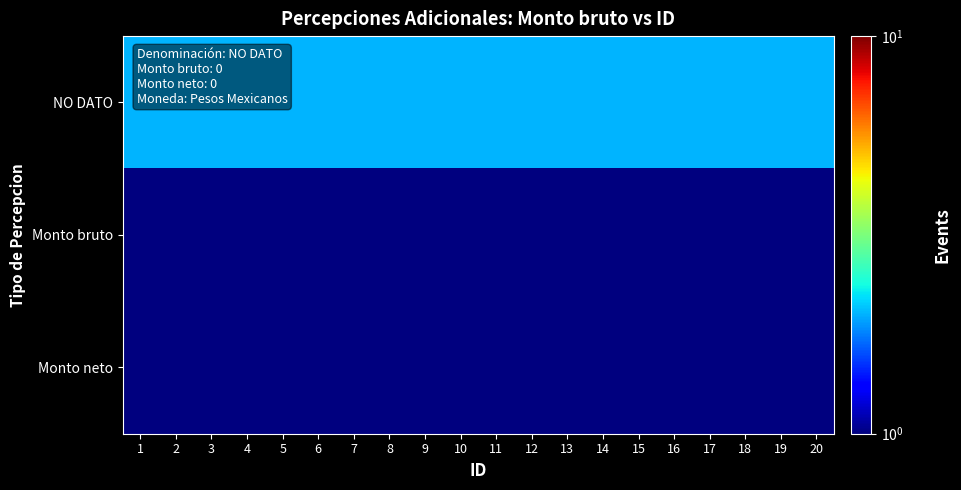

At which category does the chart reach its peak across all series?

1